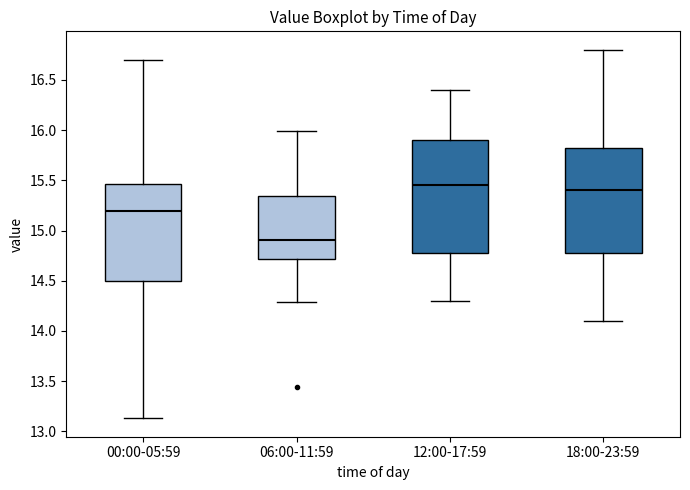

Reading left to right, read every box against the y-axis: the position of its median line, the range the box covers, and the ends of its whiskers. The values are not printed on the chart, so give them approximately, as read against the axis.

00:00-05:59: median 15.20, box 14.50 to 15.45, whiskers 13.15 to 16.70
06:00-11:59: median 14.90, box 14.70 to 15.35, whiskers 14.30 to 16.00
12:00-17:59: median 15.45, box 14.80 to 15.90, whiskers 14.30 to 16.40
18:00-23:59: median 15.40, box 14.80 to 15.85, whiskers 14.10 to 16.80